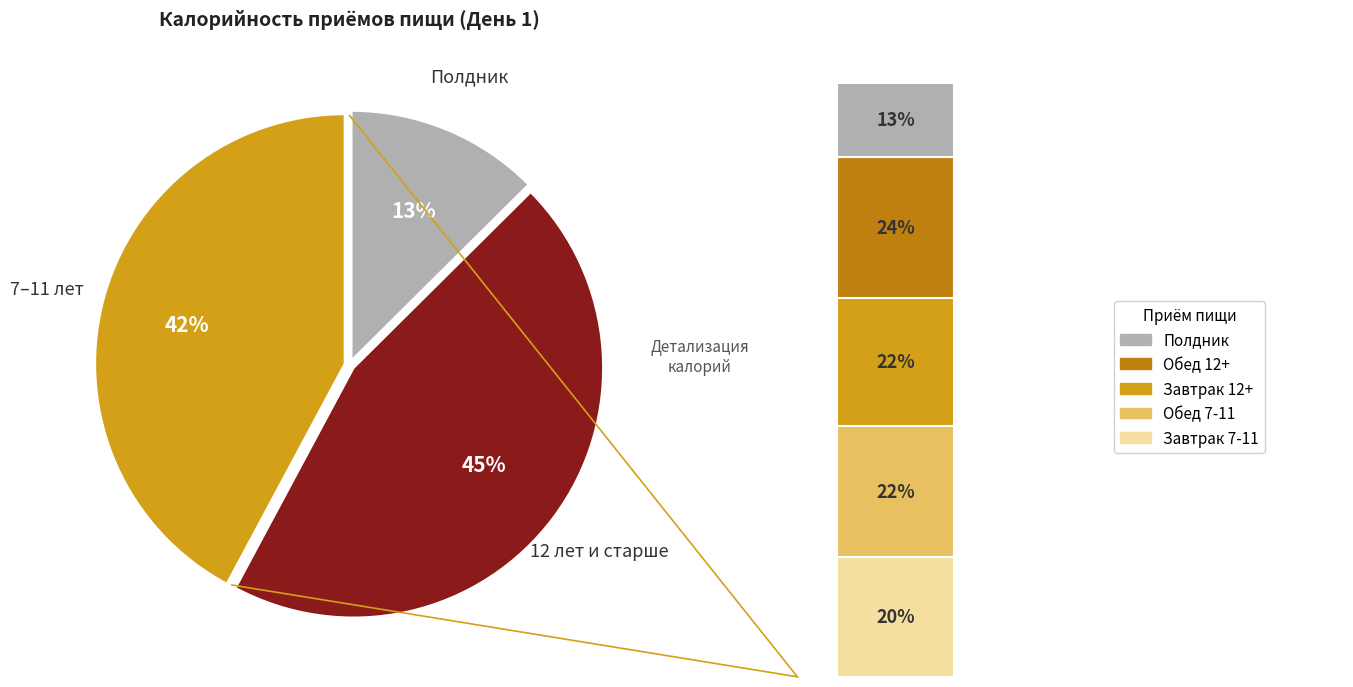

What percentage do Завтрак 7-11 and Завтрак 12+ together represent?

41.9%